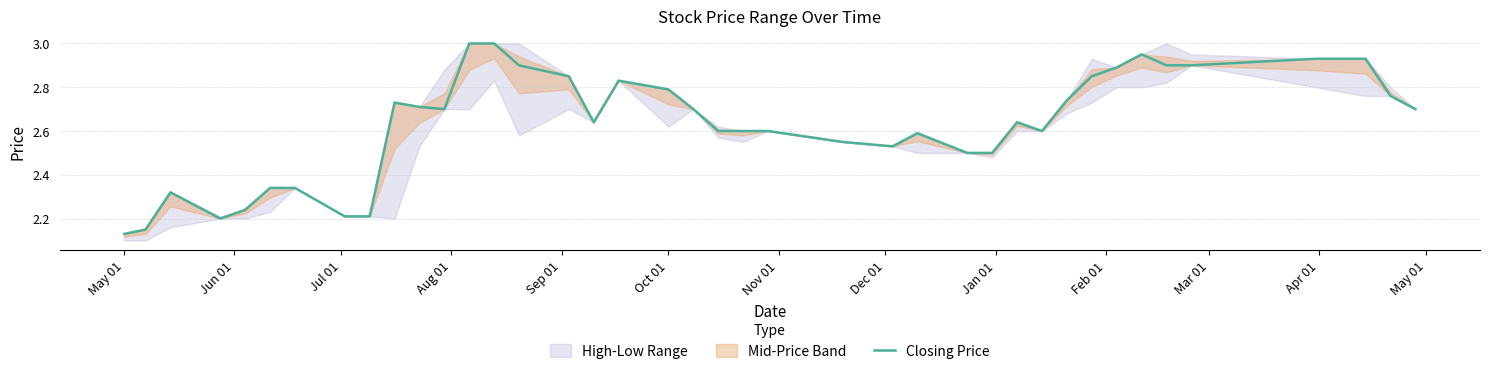

Is it true that the value at 23 is 0.8?

False